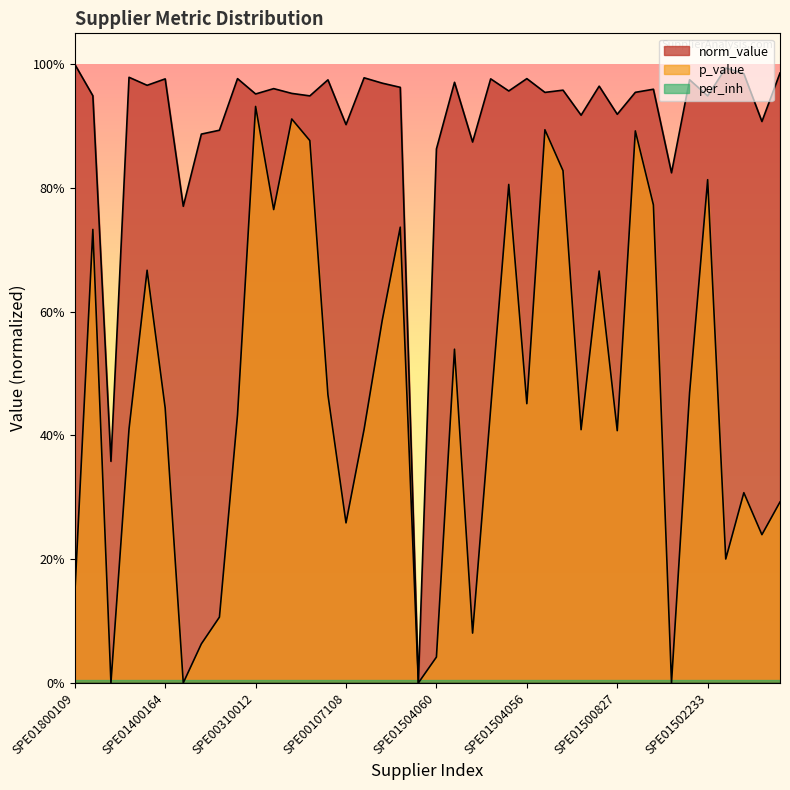

True or false: p_value has a value of 0.0 at SPE01504060.

True